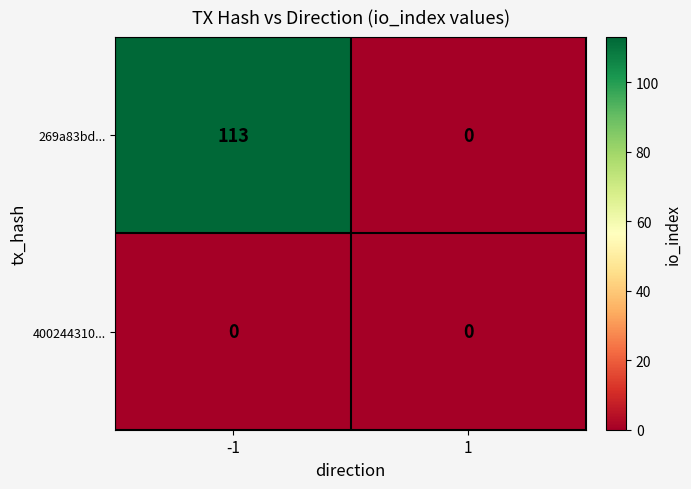

What is the maximum value shown in the chart?

113